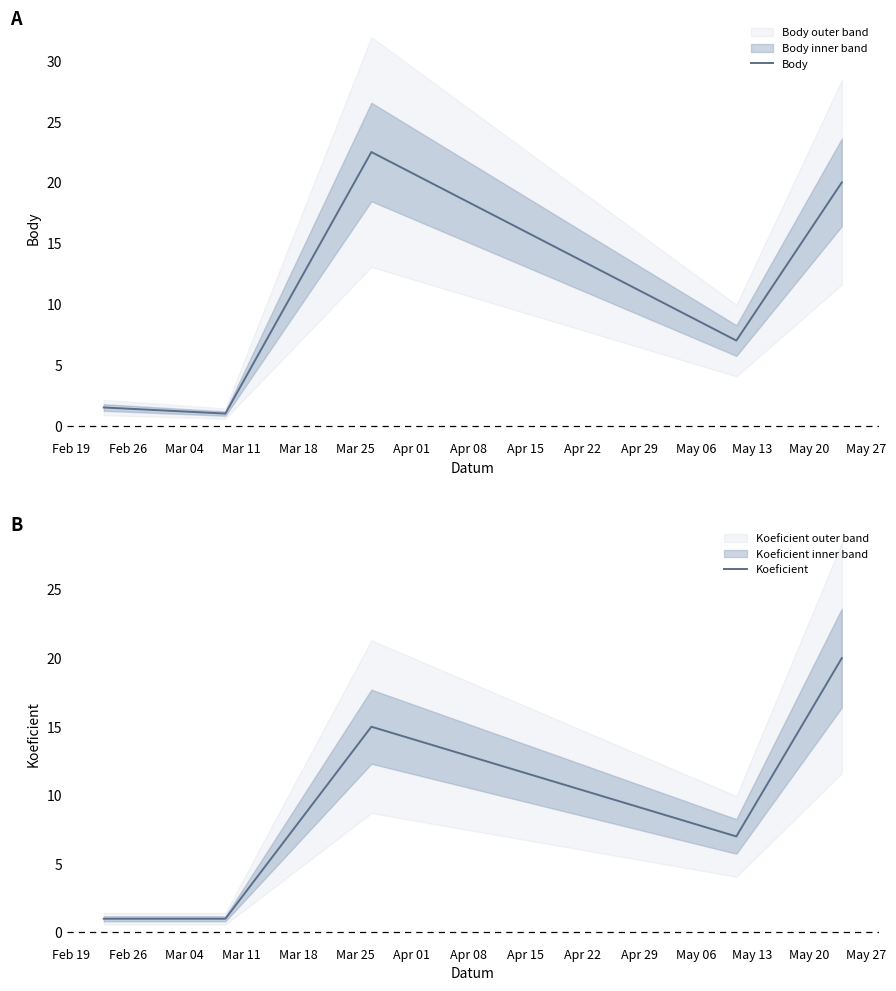

Which series has the largest total across all categories?

Body